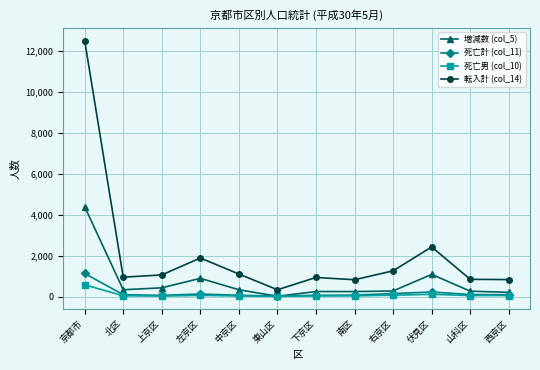

True or false: 転入計 (col_14) has a value of 1062 at 上京区.

True